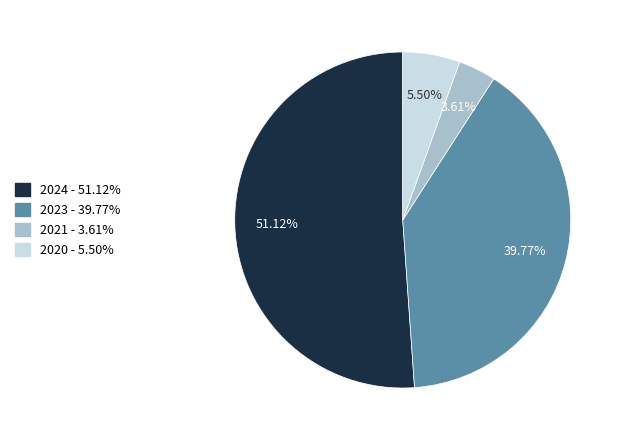

How many segments does this pie chart have?

4